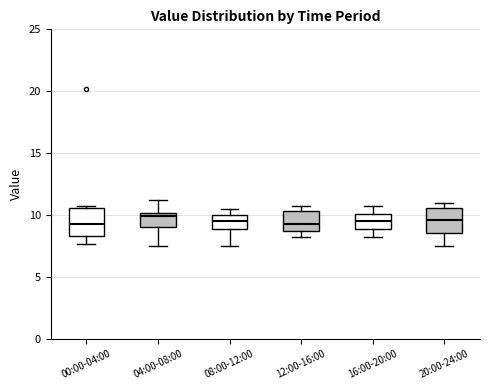

Reading left to right, transcribe this box plot: for each box, give where its median line is, the range the box spans, and where its two whiskers end, as read against the y-axis. The values are not printed on the chart, so give them approximately, as read against the axis.

00:00-04:00: median 9.5, box 8.5 to 10.5, whiskers 7.5 to 11.0
04:00-08:00: median 10.0 (just below the box's upper edge), box 9.0 to 10.0, whiskers 7.5 to 11.0
08:00-12:00: median 9.5, box 9.0 to 10.0, whiskers 7.5 to 10.5
12:00-16:00: median 9.0, box 8.5 to 10.5, whiskers 8.5 (just below the box's lower edge) to 10.5 (just above the box's upper edge)
16:00-20:00: median 9.5, box 9.0 to 10.0, whiskers 8.5 to 10.5
20:00-24:00: median 9.5, box 8.5 to 10.5, whiskers 7.5 to 11.0